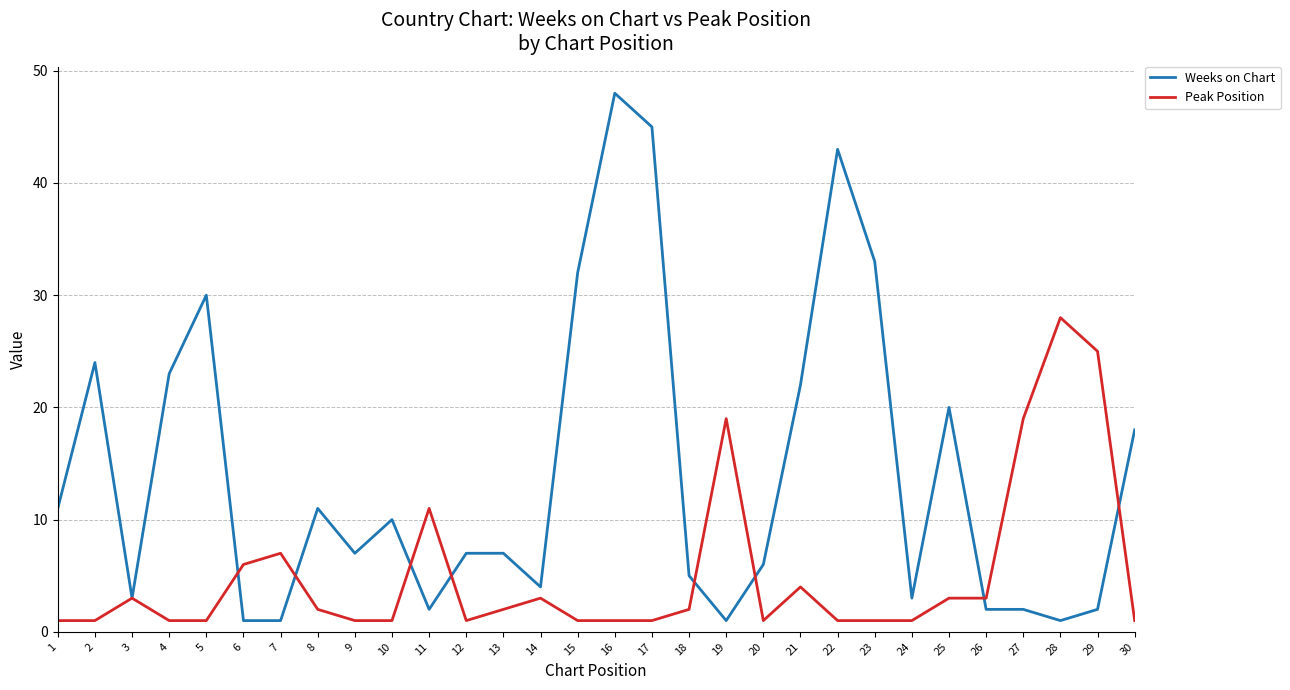

True or false: Peak Position has a value of 14 at 29.

False